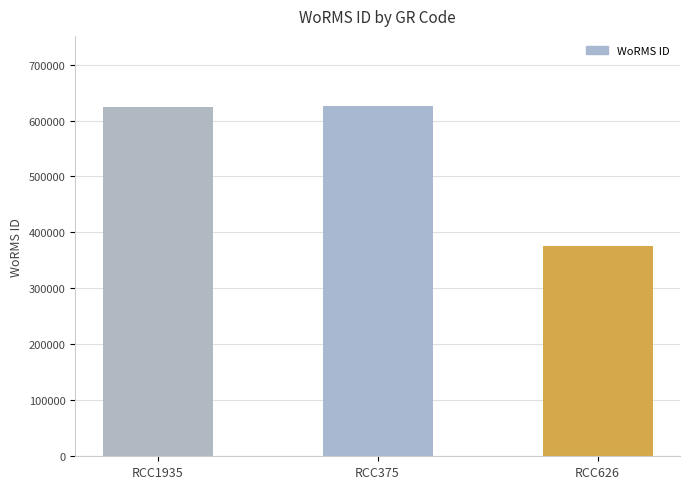

What is the difference between the values at RCC1935 and RCC626?

248690